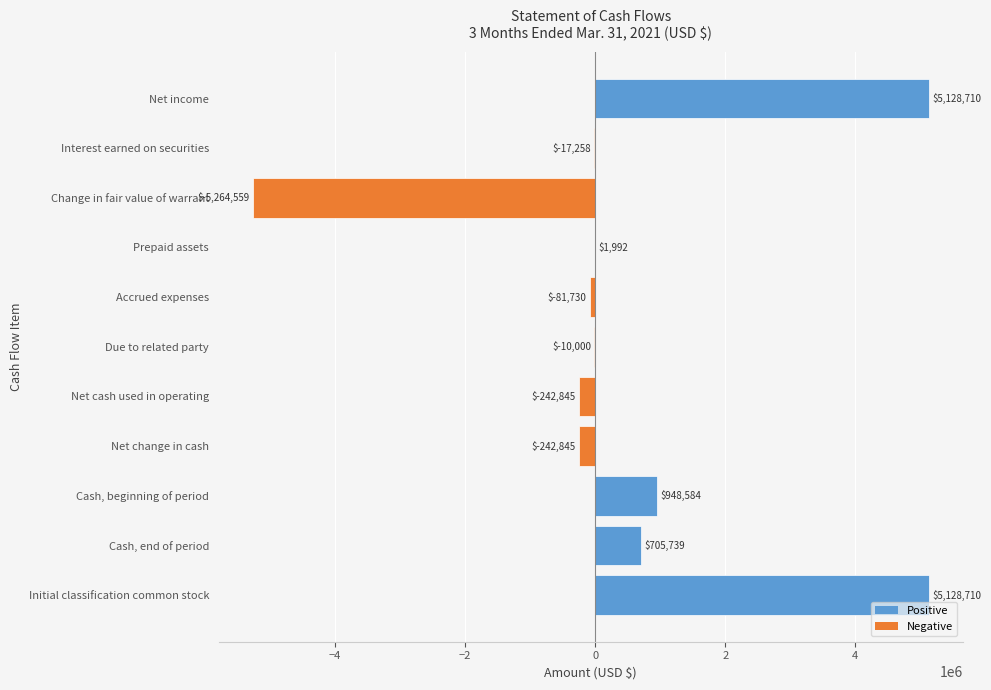

Is it true that the value at Cash, end of period is 705739?

True